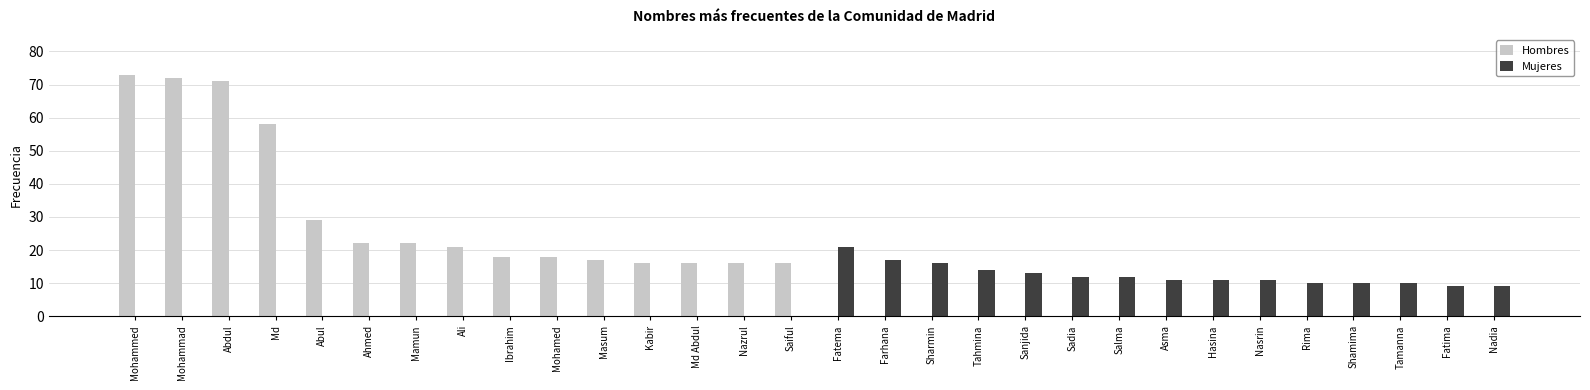

Is it true that Mujeres equals 0 at Ali?

True